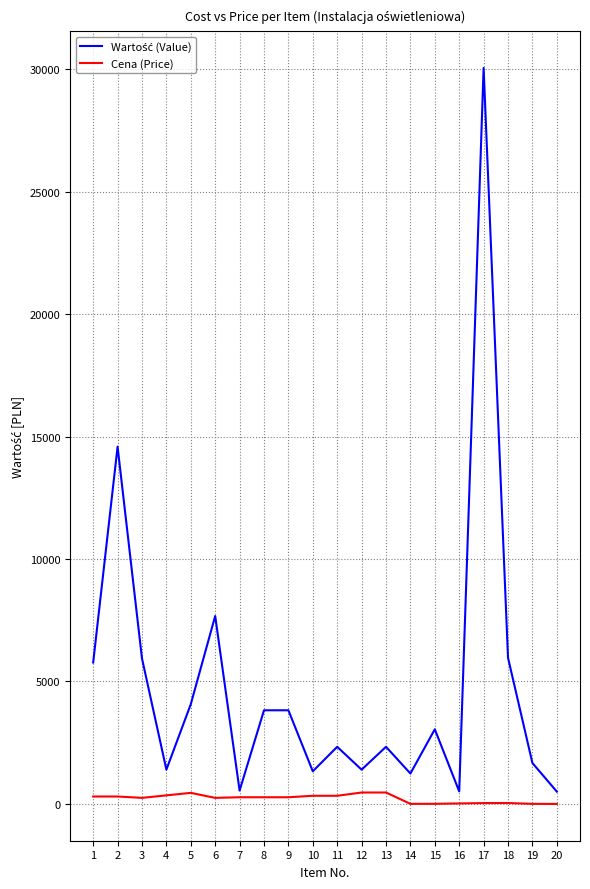

How many lines are shown in the chart?

2